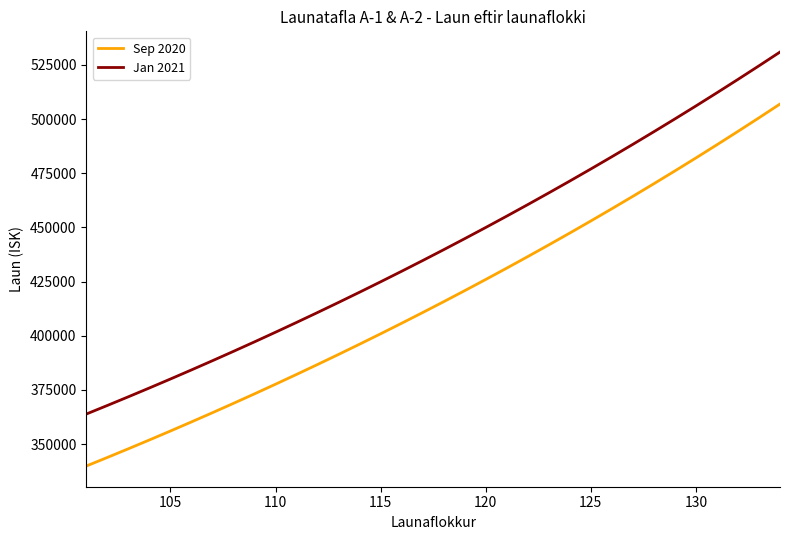

Reading left to right, list all the values displayed in this chart.

Sep 2020: 339863	343817	347826	351894	356024	360220	364475	368793	373175	377629	382144	386727	391382	396103	400897	405764	410701	415713	420805	425967	431210	436532	441932	447410	452974	458622	464353	470175	476080	482068	488156	494330	500595	506958
Jan 2021: 363863	367817	371826	375894	380024	384220	388475	392793	397175	401629	406144	410727	415382	420103	424897	429764	434701	439713	444805	449967	455210	460532	465932	471410	476974	482622	488353	494175	500080	506068	512156	518330	524595	530958